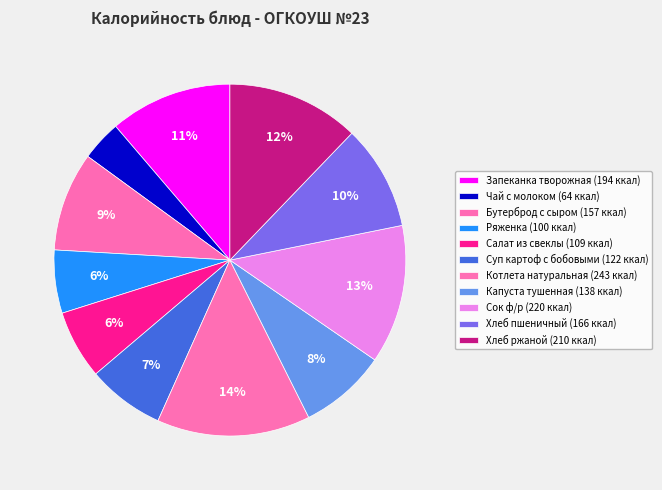

Is there a majority slice in this chart?

No